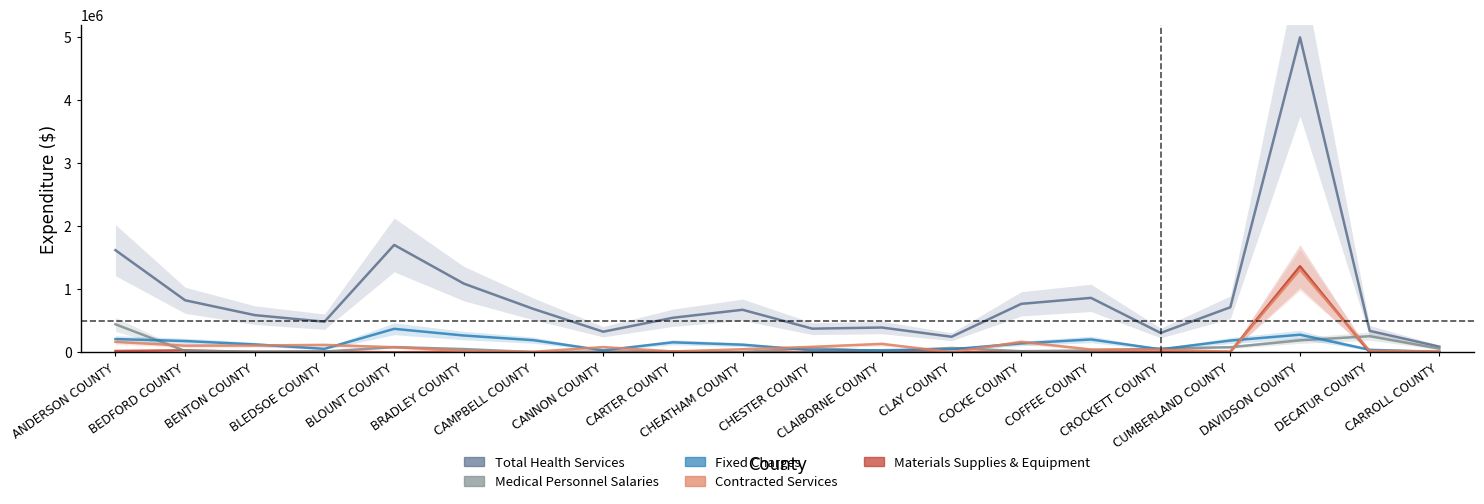

True or false: CONTRACTED SERVICES and TOTAL HEALTH SERVICES intersect in this chart.

False